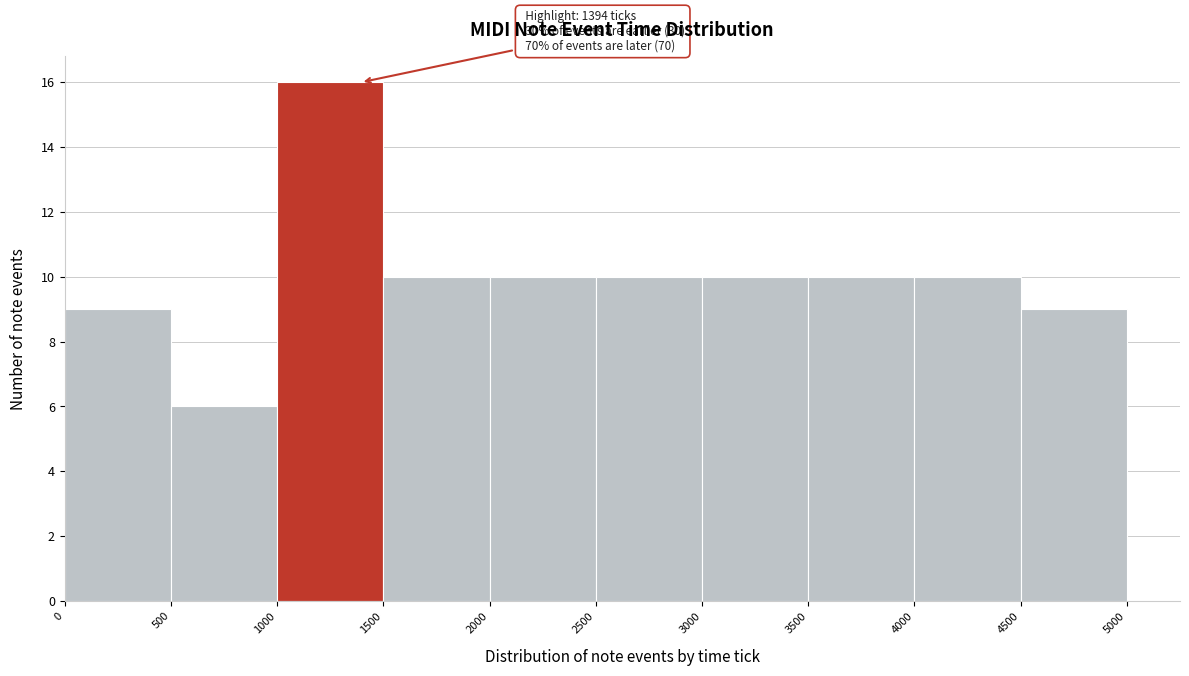

Over which range of the x-axis is the bar tallest?

1000 to 1500